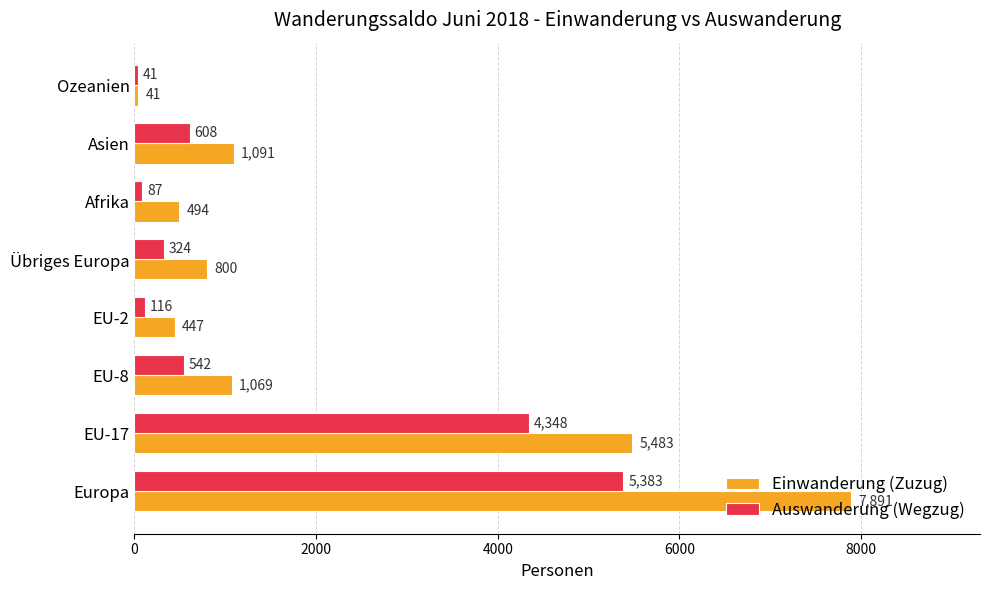

Is it true that Einwanderung (Zuzug) equals 1091 at Asien?

True